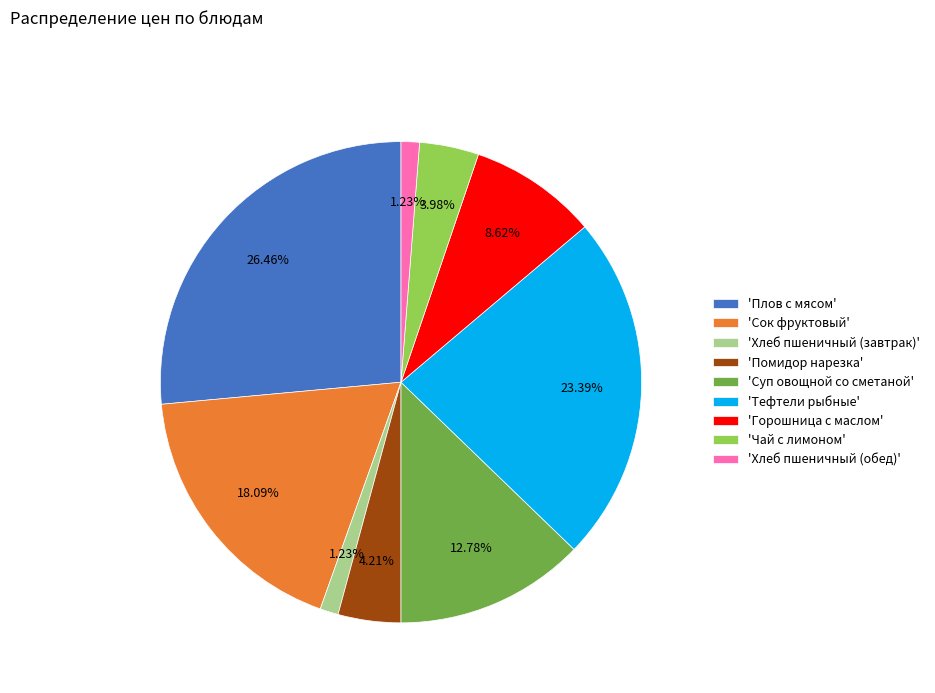

How many slices are in this pie chart?

9